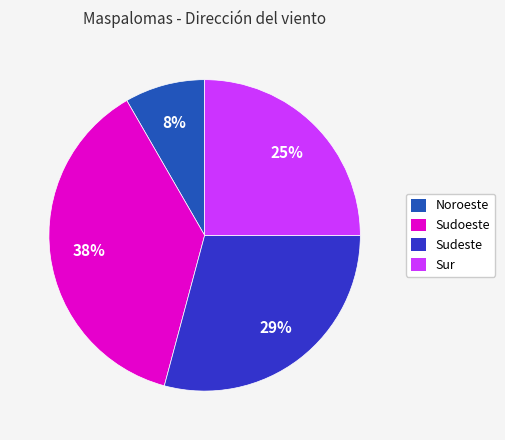

To the nearest percent, what is the average slice percentage?

25%